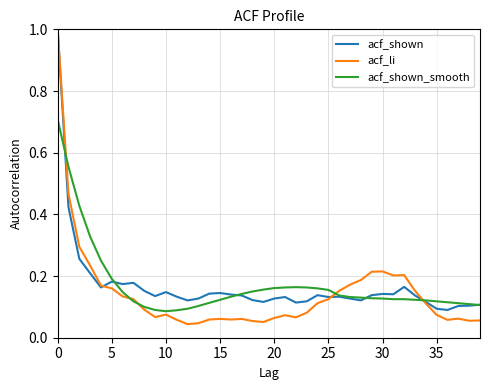

What is the maximum value shown in the chart?

1.0